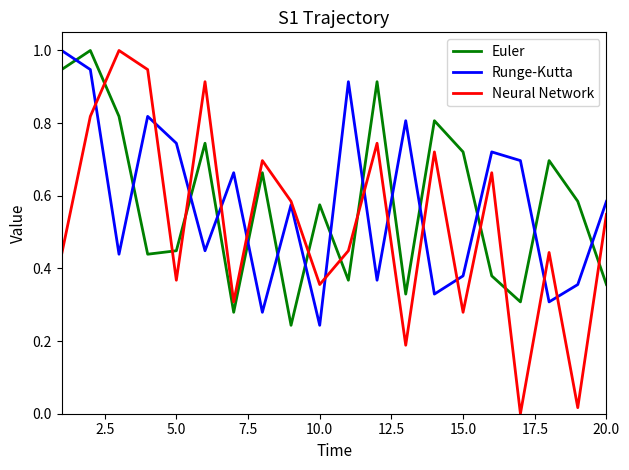

What is the maximum value shown in the chart?

1.0